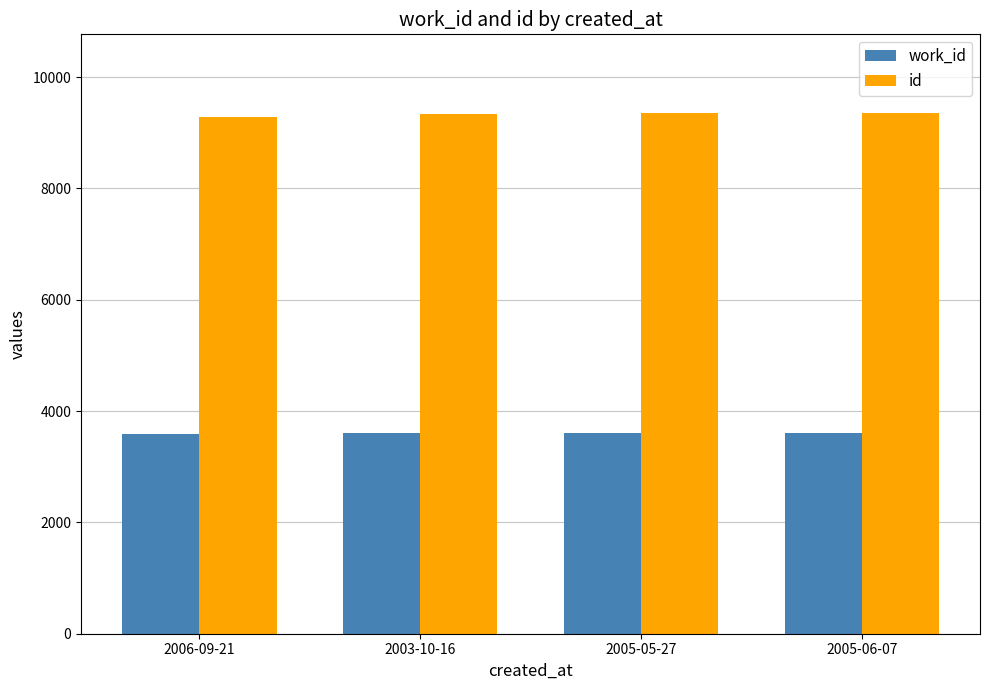

What is the average value of the id series?

9338